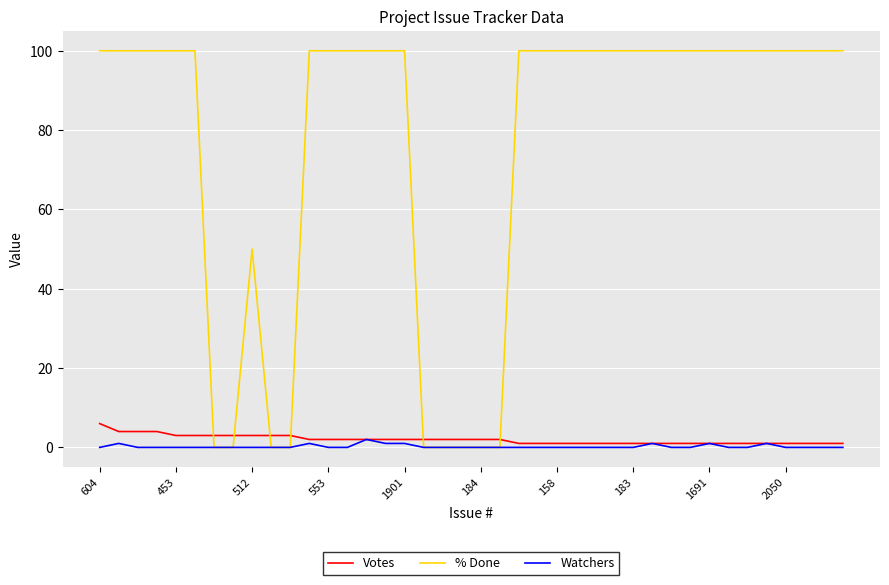

Which series has the largest total across all categories?

% Done